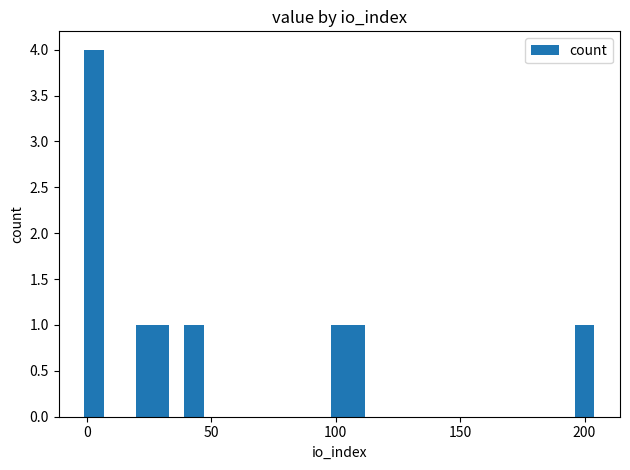

How many values are between 1 and 2?

6